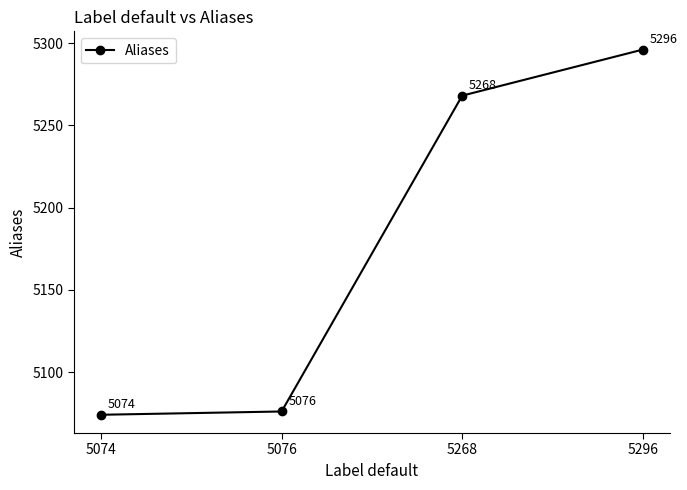

Does the chart display data point markers on the line(s)?

Yes